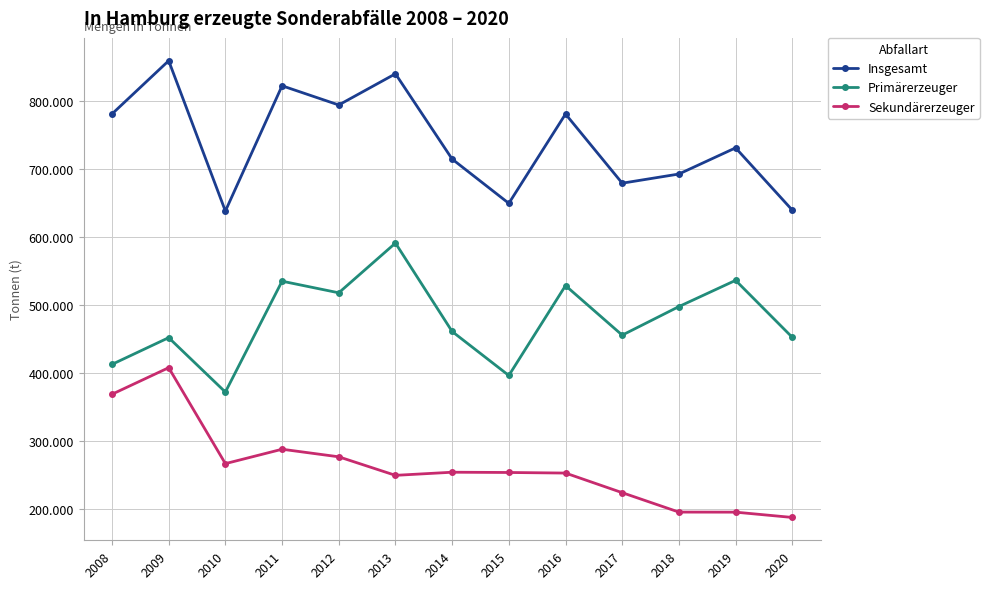

Is this an area chart (filled region under the line)?

No